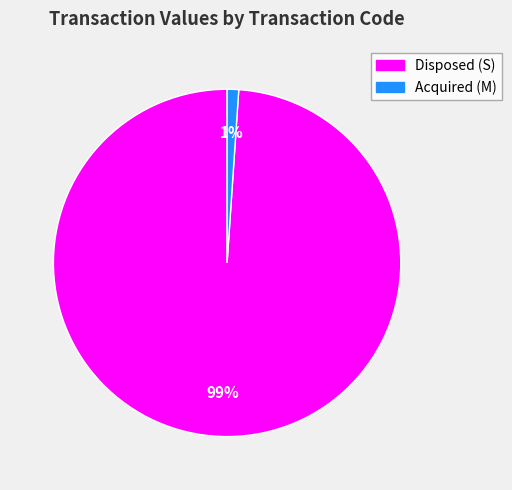

Is there a majority slice in this chart?

Yes